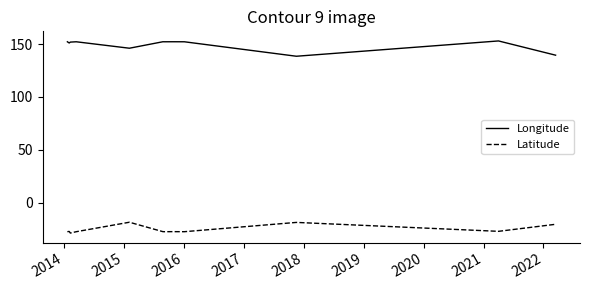

Rank the series by their maximum value, from lowest to highest.

Latitude, Longitude